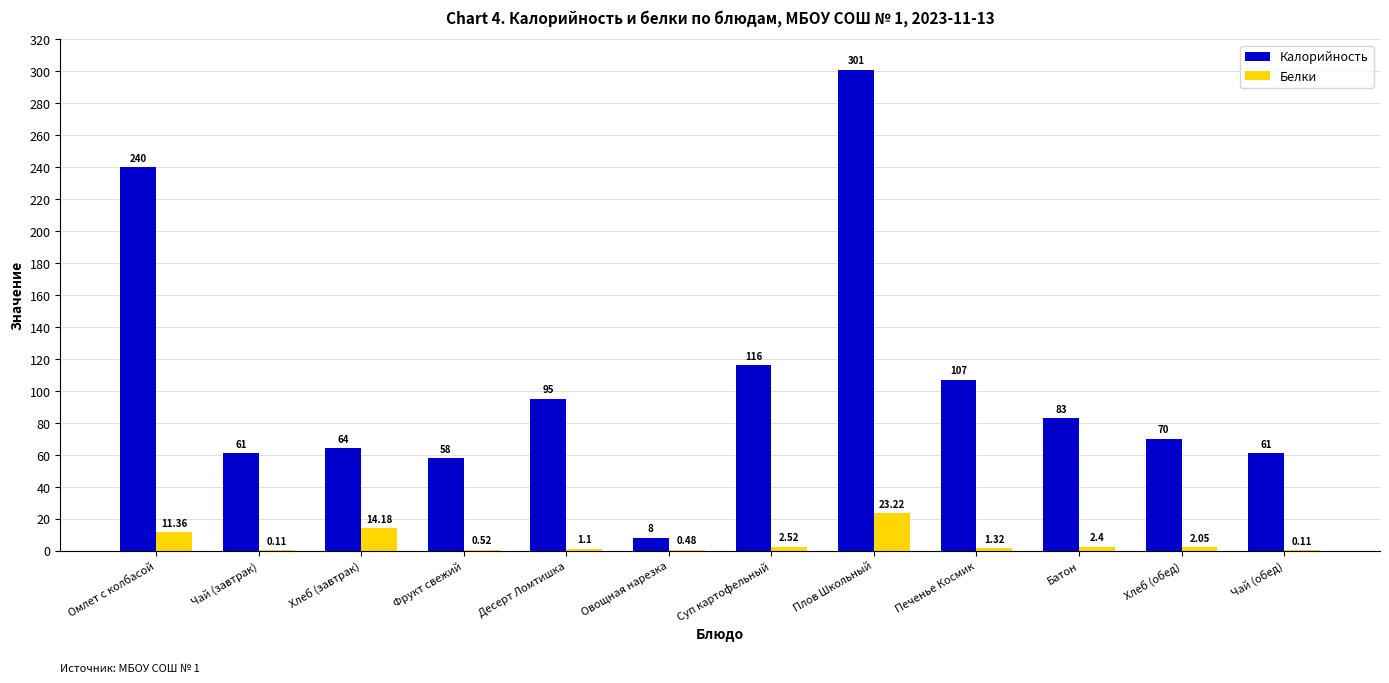

Is it true that Белки equals 23.2 at Плов Школьный?

True